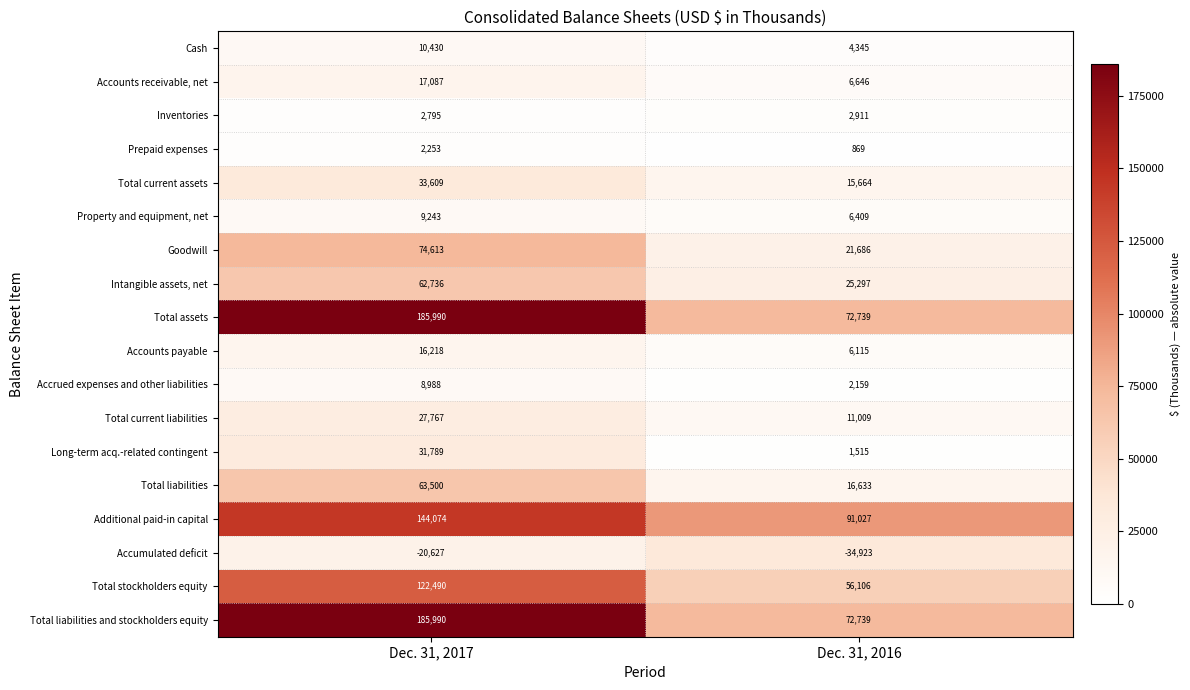

What is the sum of all Goodwill values?

96299